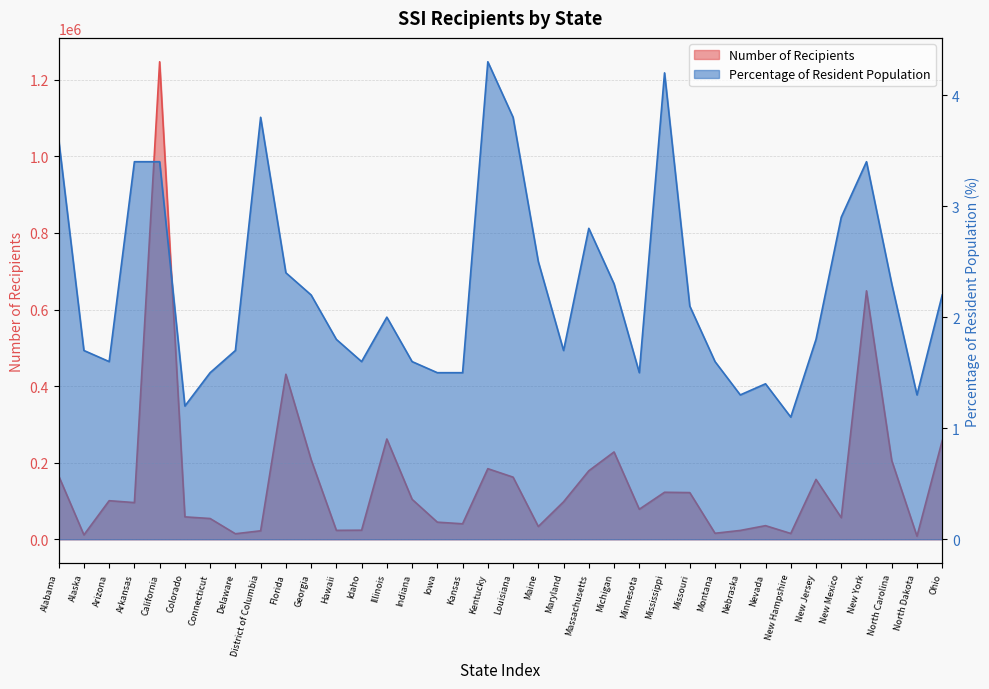

True or false: Number of Recipients and Percentage of Resident Population intersect in this chart.

False